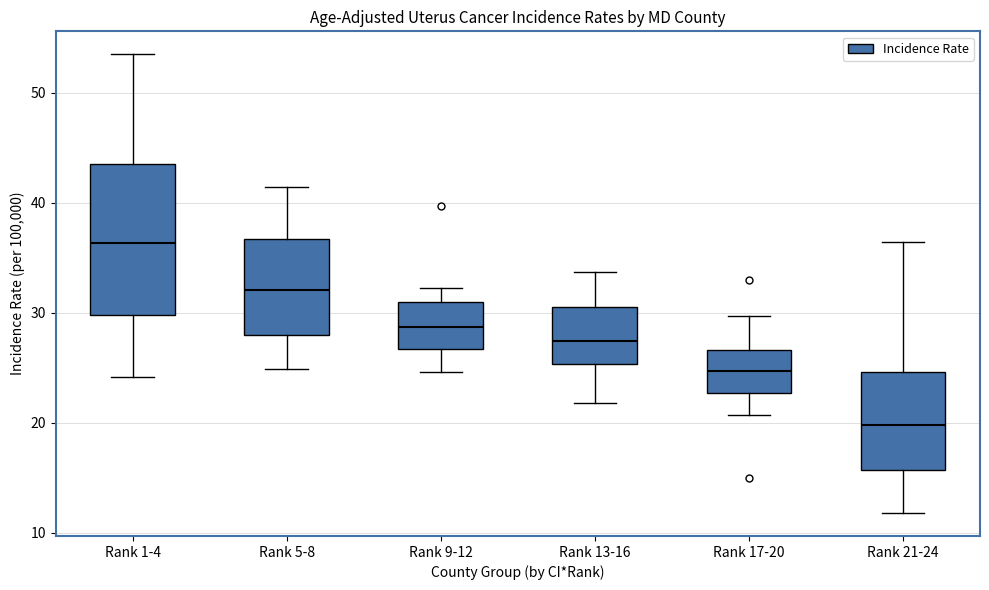

Reading left to right, read every box against the y-axis: the position of its median line, the range the box covers, and the ends of its whiskers. The values are not printed on the chart, so give them approximately, as read against the axis.

Rank 1-4: median 36, box 30 to 44, whiskers 24 to 54
Rank 5-8: median 32, box 28 to 37, whiskers 25 to 41
Rank 9-12: median 29, box 27 to 31, whiskers 25 to 32
Rank 13-16: median 27, box 25 to 31, whiskers 22 to 34
Rank 17-20: median 25, box 23 to 27, whiskers 21 to 30
Rank 21-24: median 20, box 16 to 25, whiskers 12 to 36